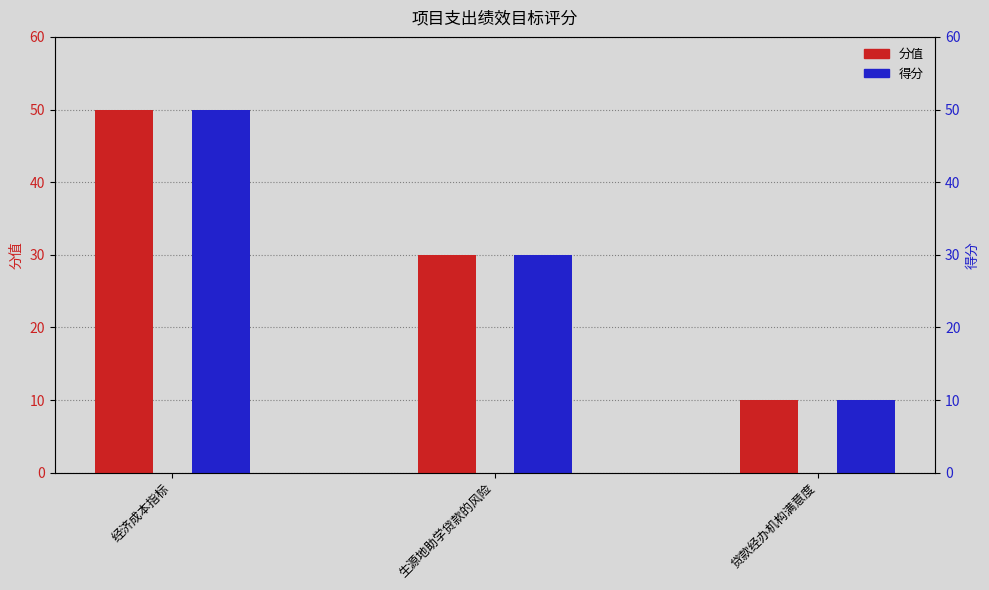

What position from the right is 经济成本指标?

3